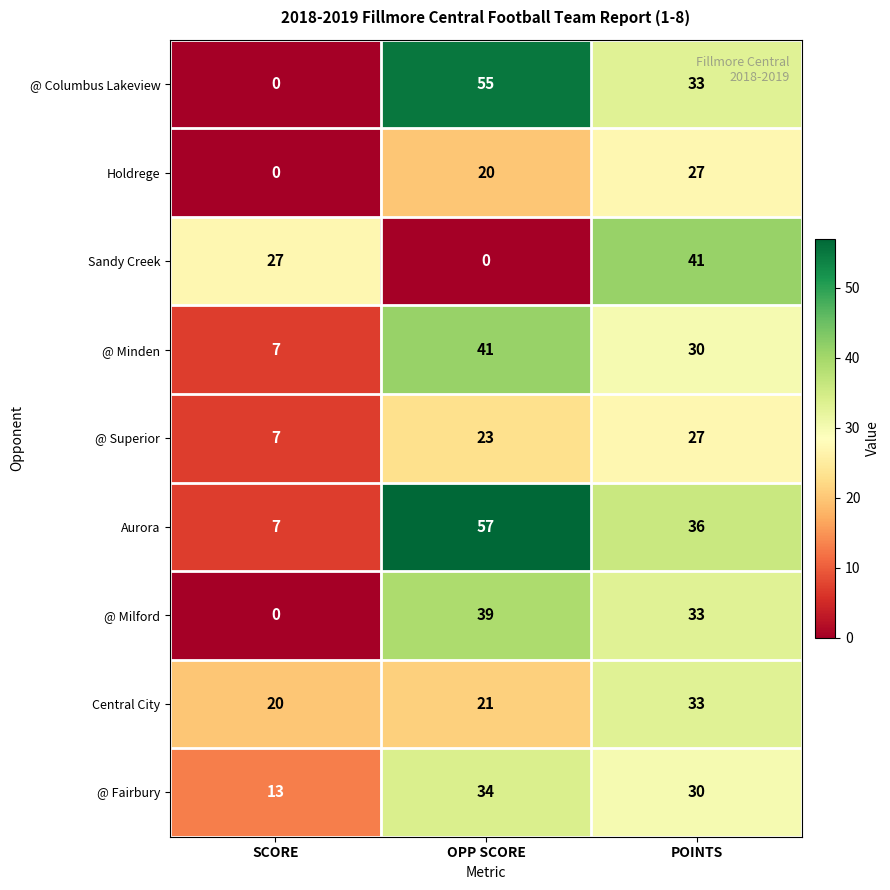

The value of @ Fairbury at OPP SCORE is 34. True or false?

True